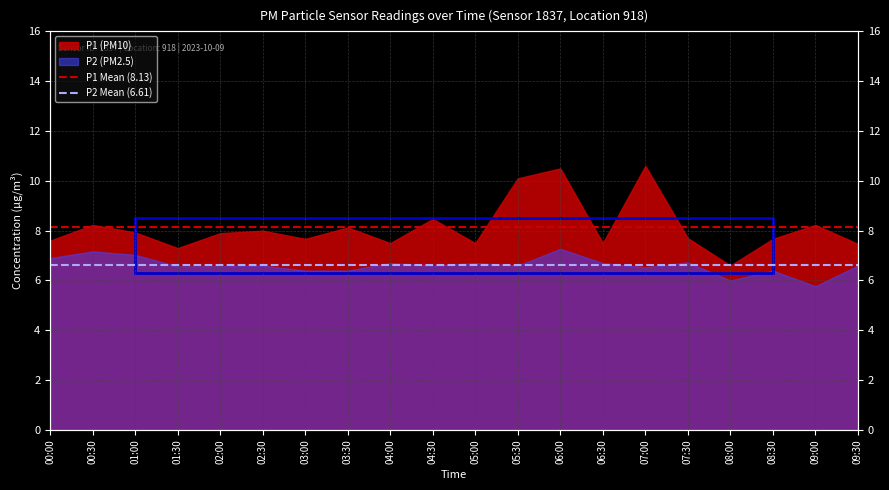

What is the minimum value for P1 Mean (8.13)?

8.1